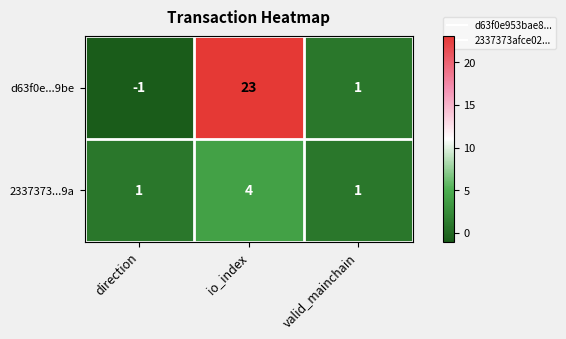

Reading right to left, what are all the values shown in this chart?

d63f0e...9be: 1	23	-1
2337373...9a: 1	4	1